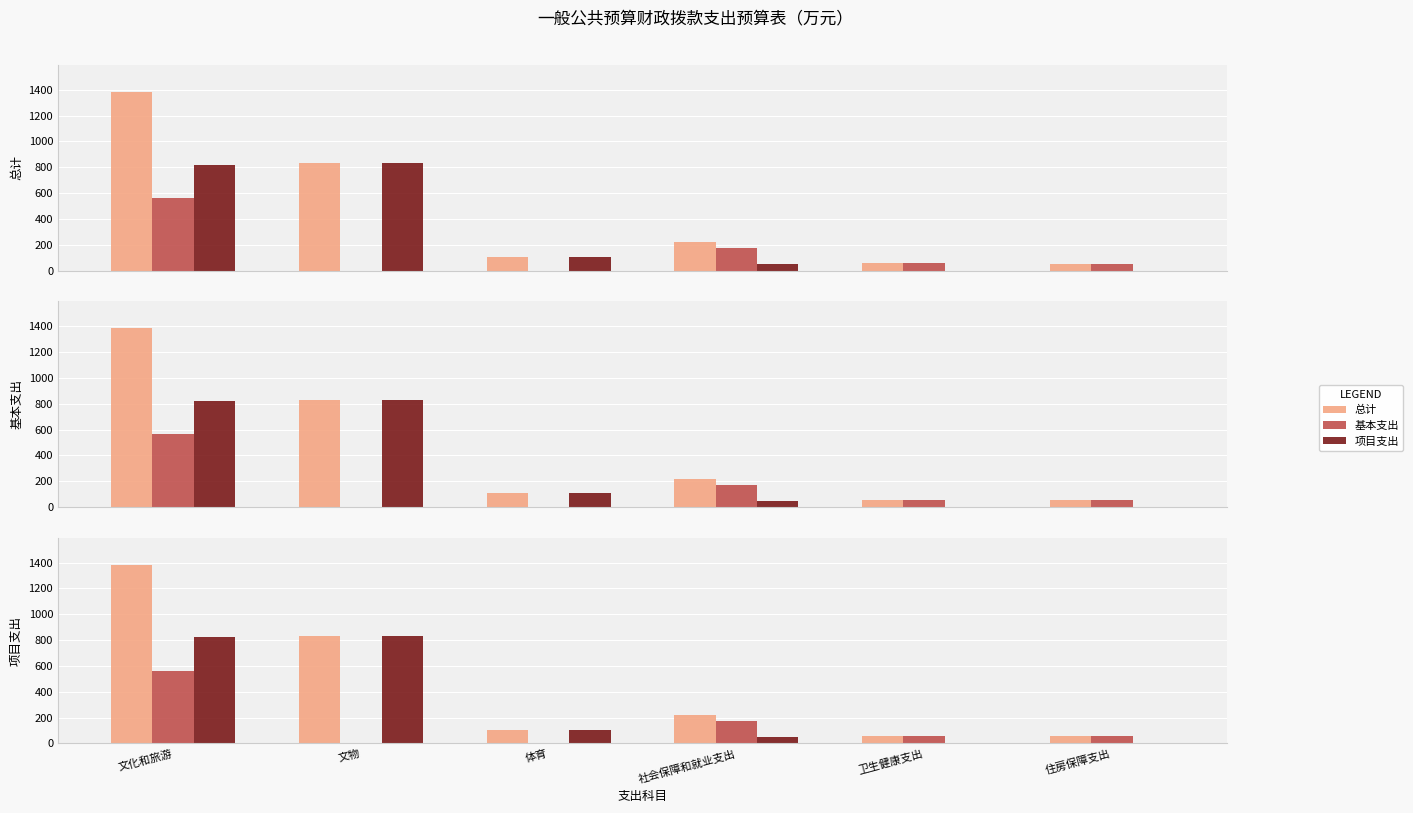

How many bars are there in each group?

3